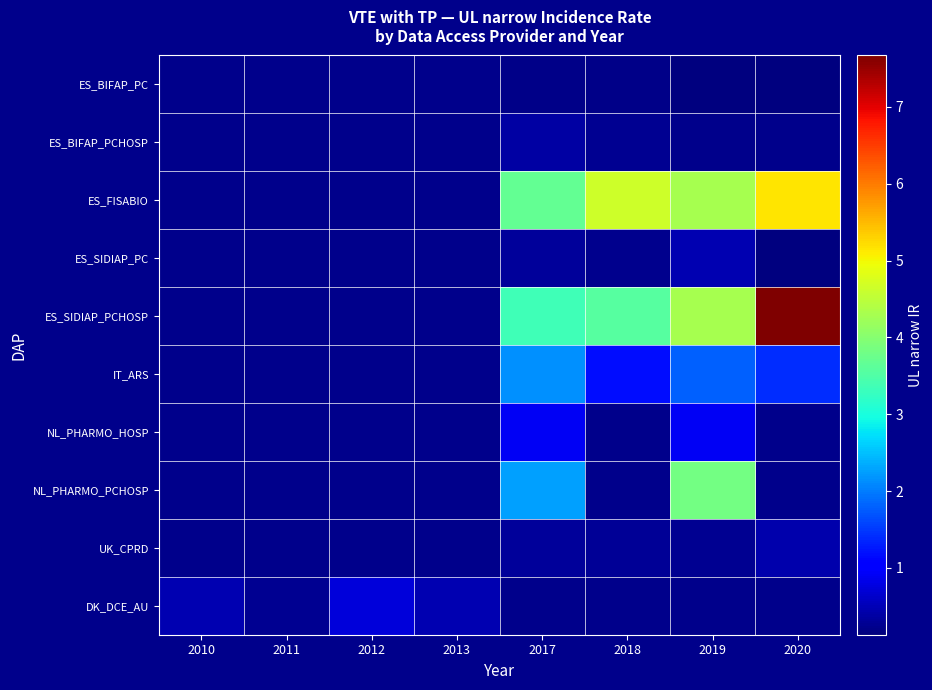

Which category has the highest value across all series?

2020